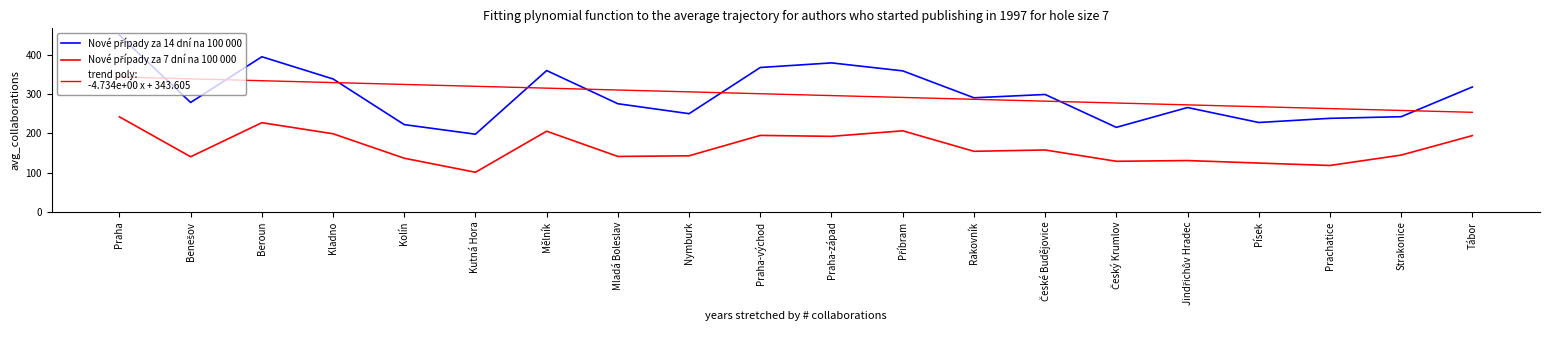

True or false: Nové případy za 7 dní na 100 000 and Nové případy za 14 dní na 100 000 cross at least once.

False